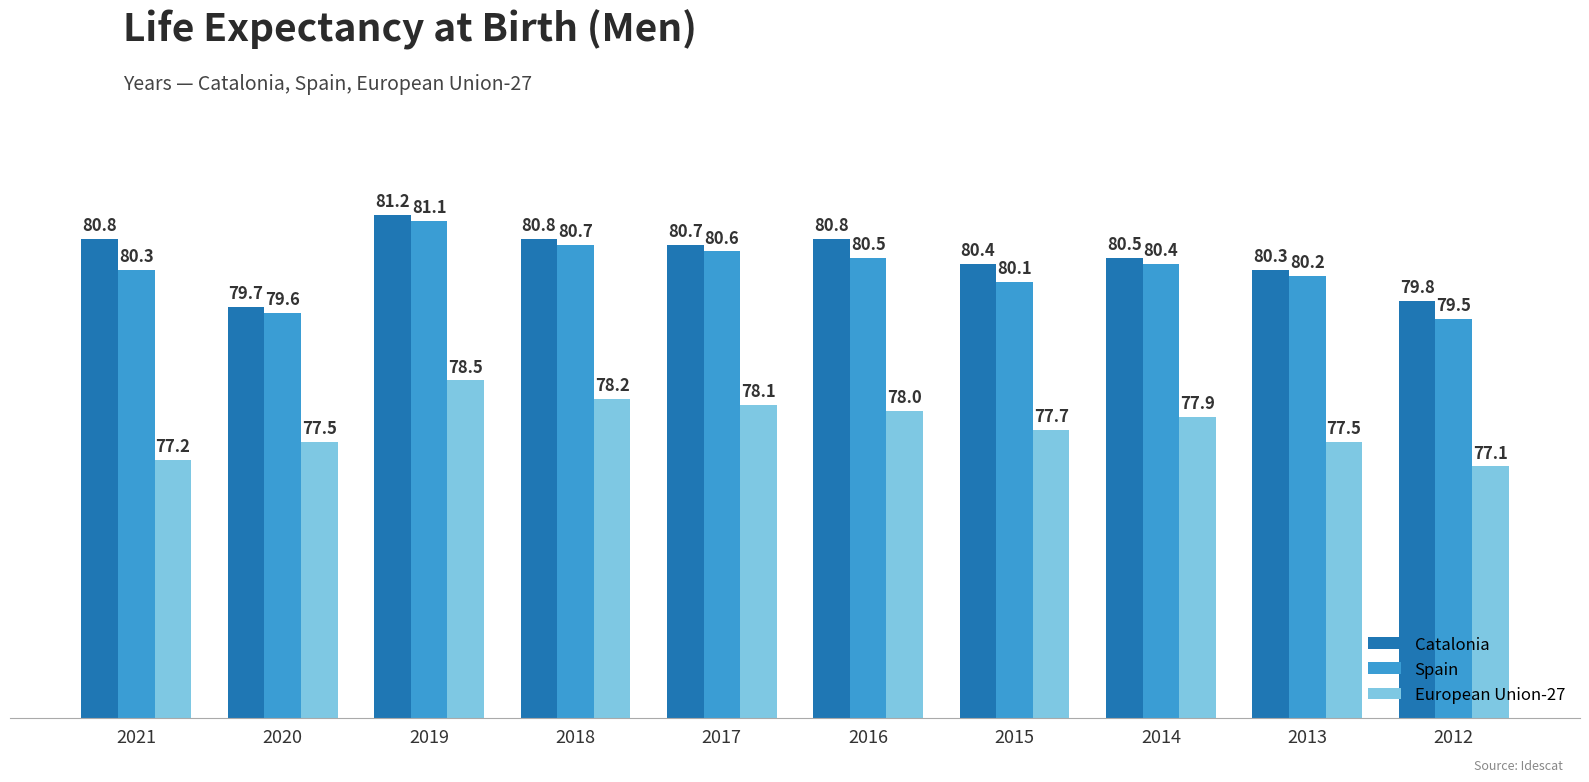

At which label does European Union-27 reach its minimum?

2012